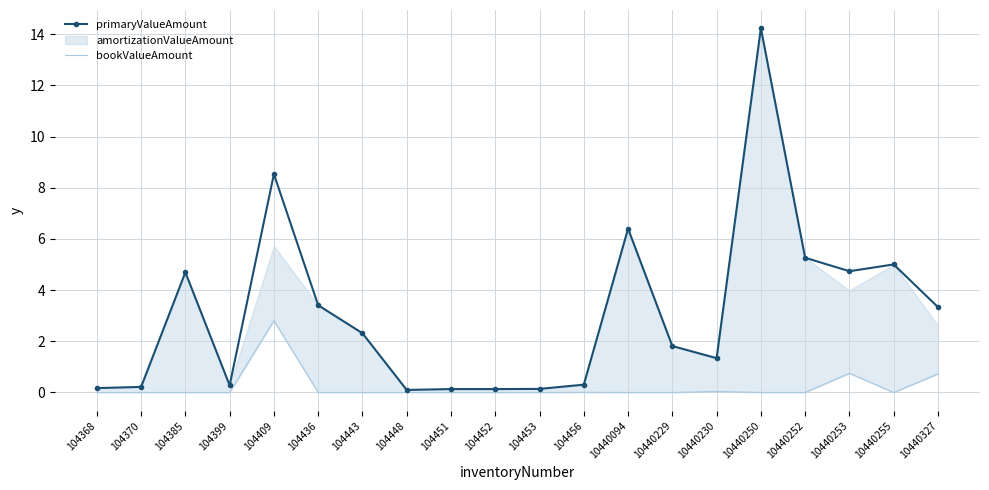

Where is the first local maximum for primaryValueAmount?

104385